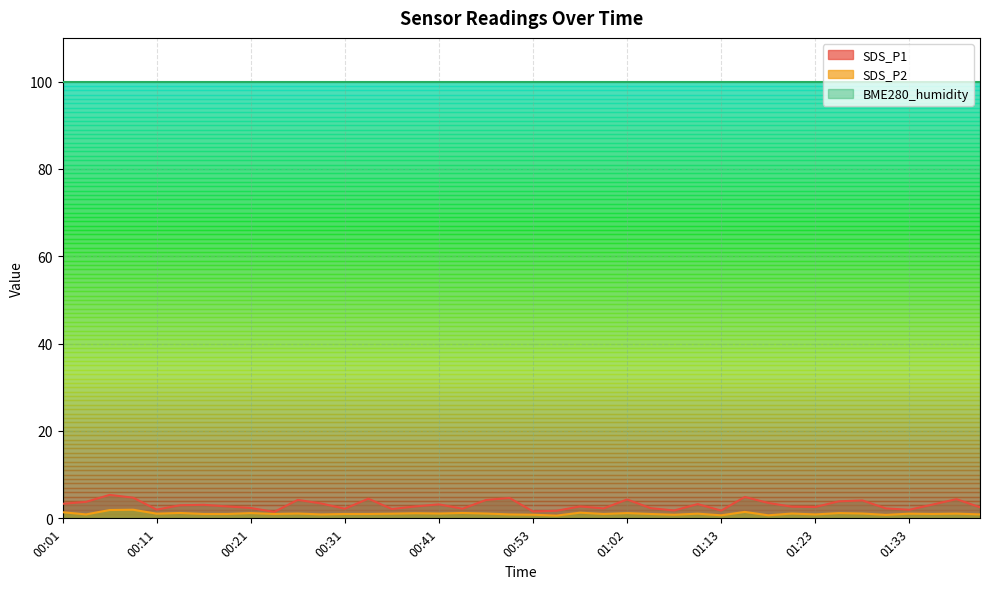

What is the maximum value shown in the chart?

100.0